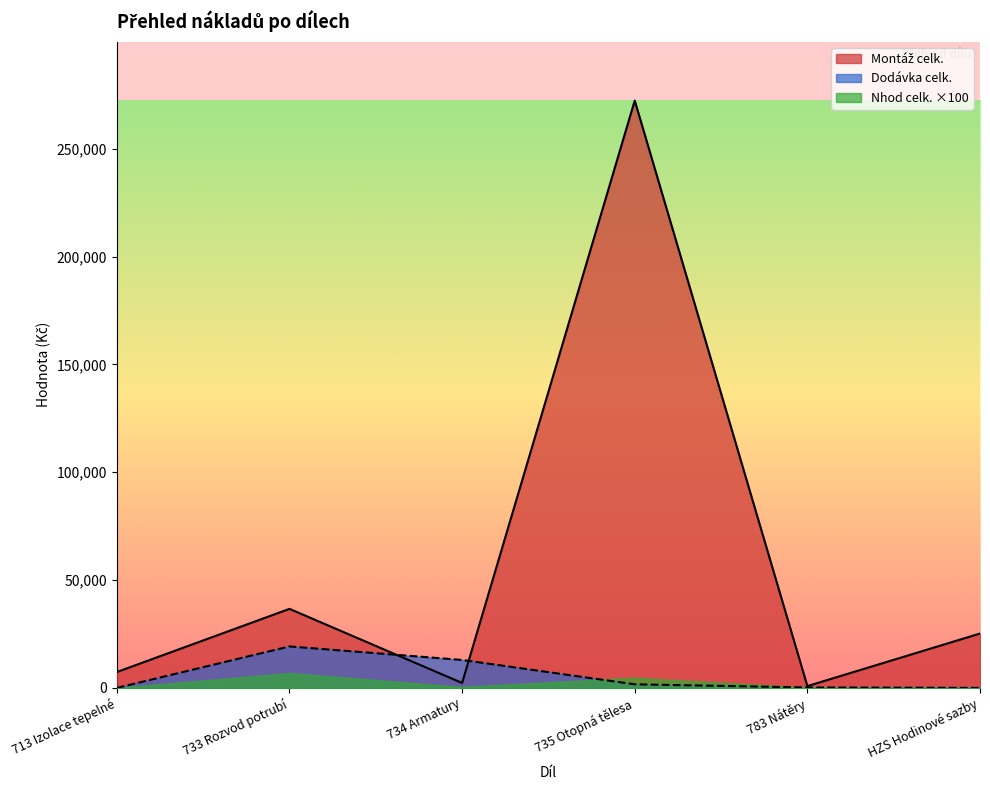

Is the value of Montáž celk. at 735 Otopná tělesa greater than the value of Dodávka celk. at 713 Izolace tepelné?

Yes